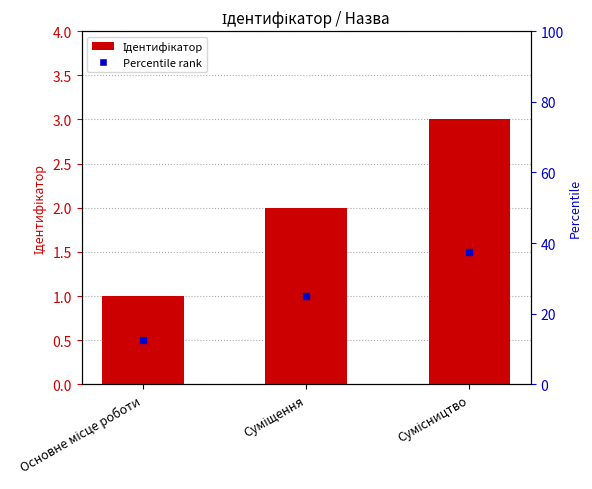

Rank the categories by value from highest to lowest.

Сумісництво, Суміщення, Основне місце роботи